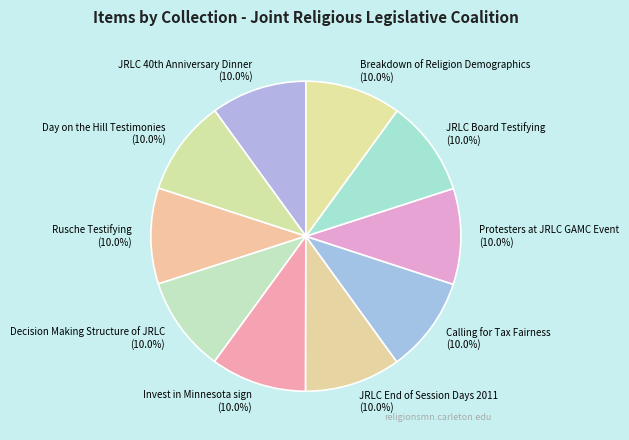

What is the ratio of the value at Decision Making Structure of JRLC to the value at Calling for Tax Fairness?

1.0